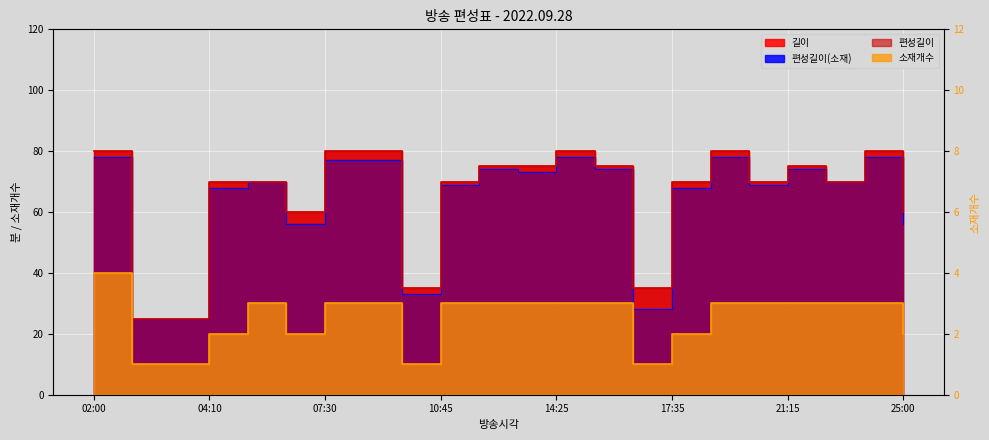

What is the total value across all series at 10:10?

104